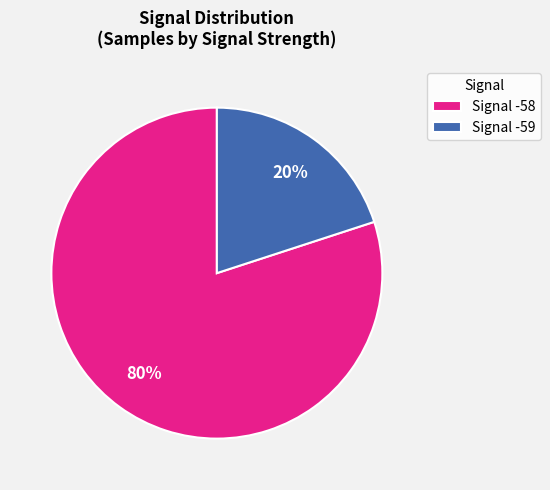

Is the sum of Signal -59 and Signal -58 greater than half?

Yes